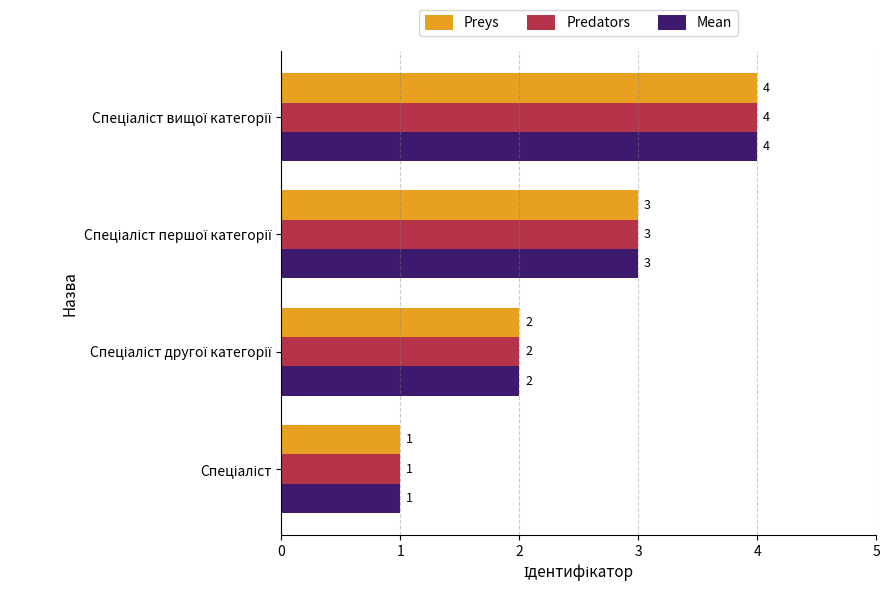

How many Predators values are between 2 and 4?

3